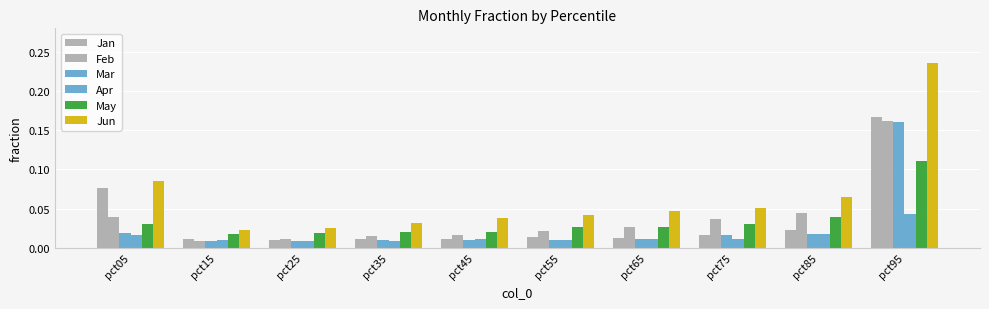

Does the chart contain stacked bars?

No